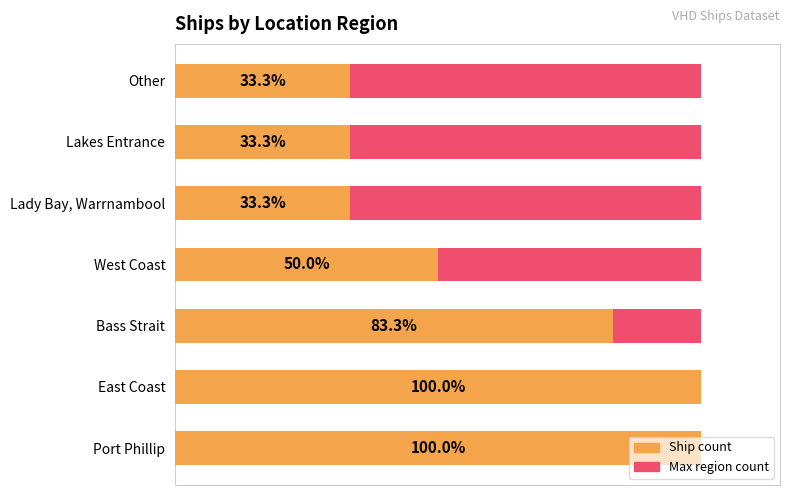

Is the value of Ship count at 6 greater than the value of Maximum count at 3?

Yes